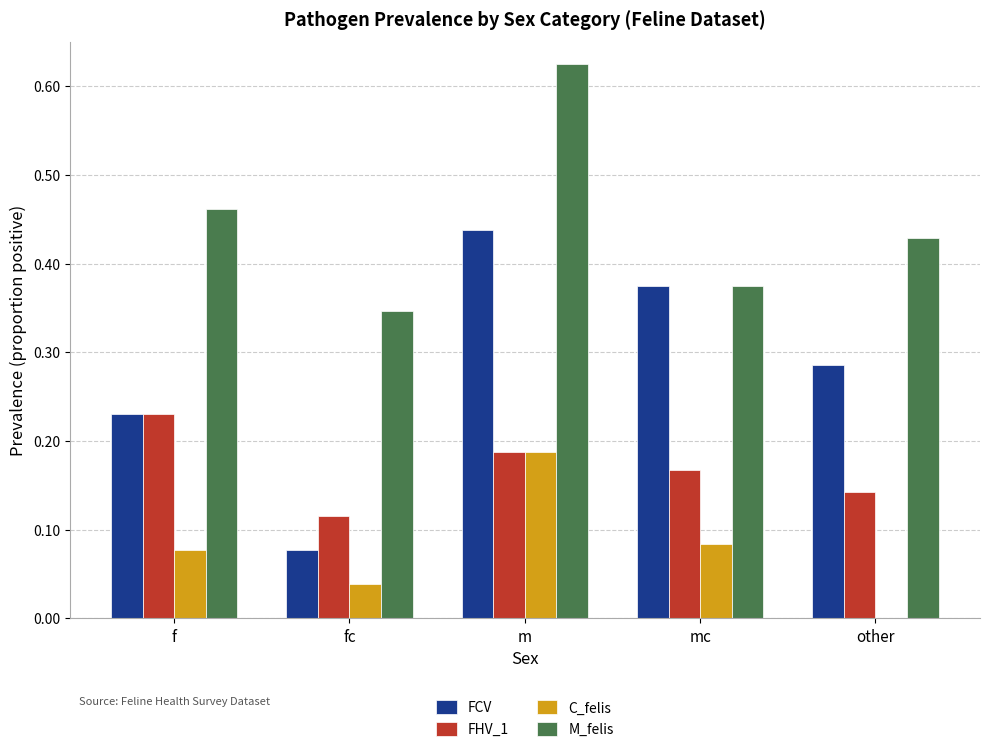

Between f and mc, which series saw the biggest shift?

FCV